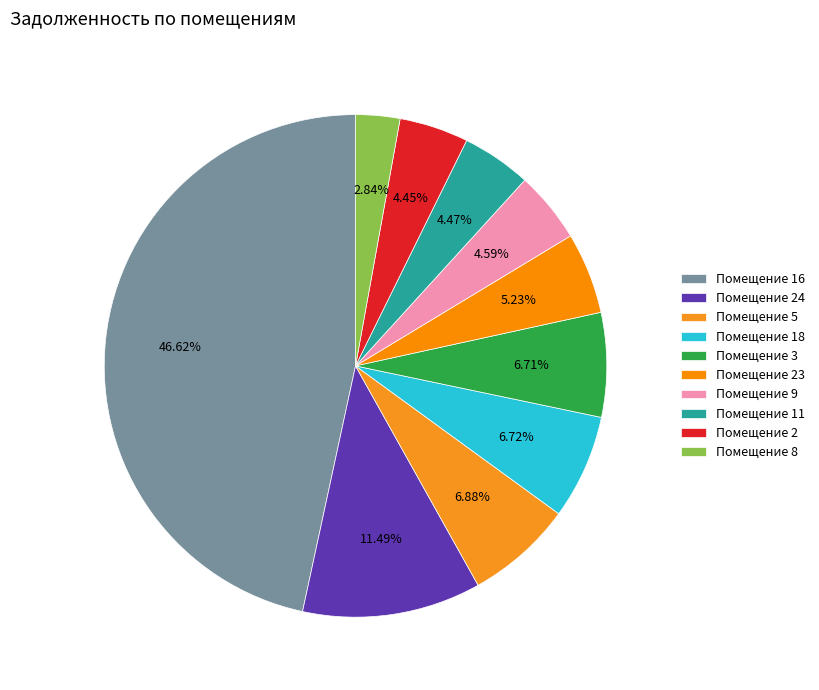

How many slices are in this pie chart?

10